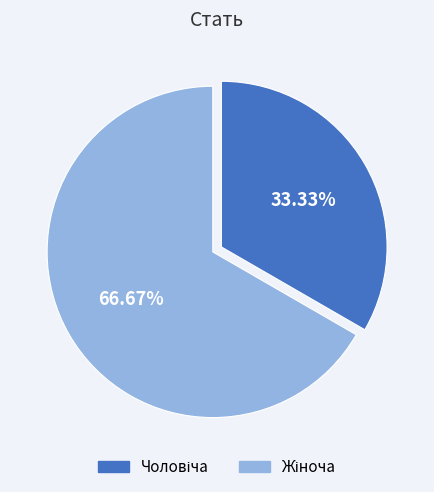

Is there a majority slice in this chart?

Yes